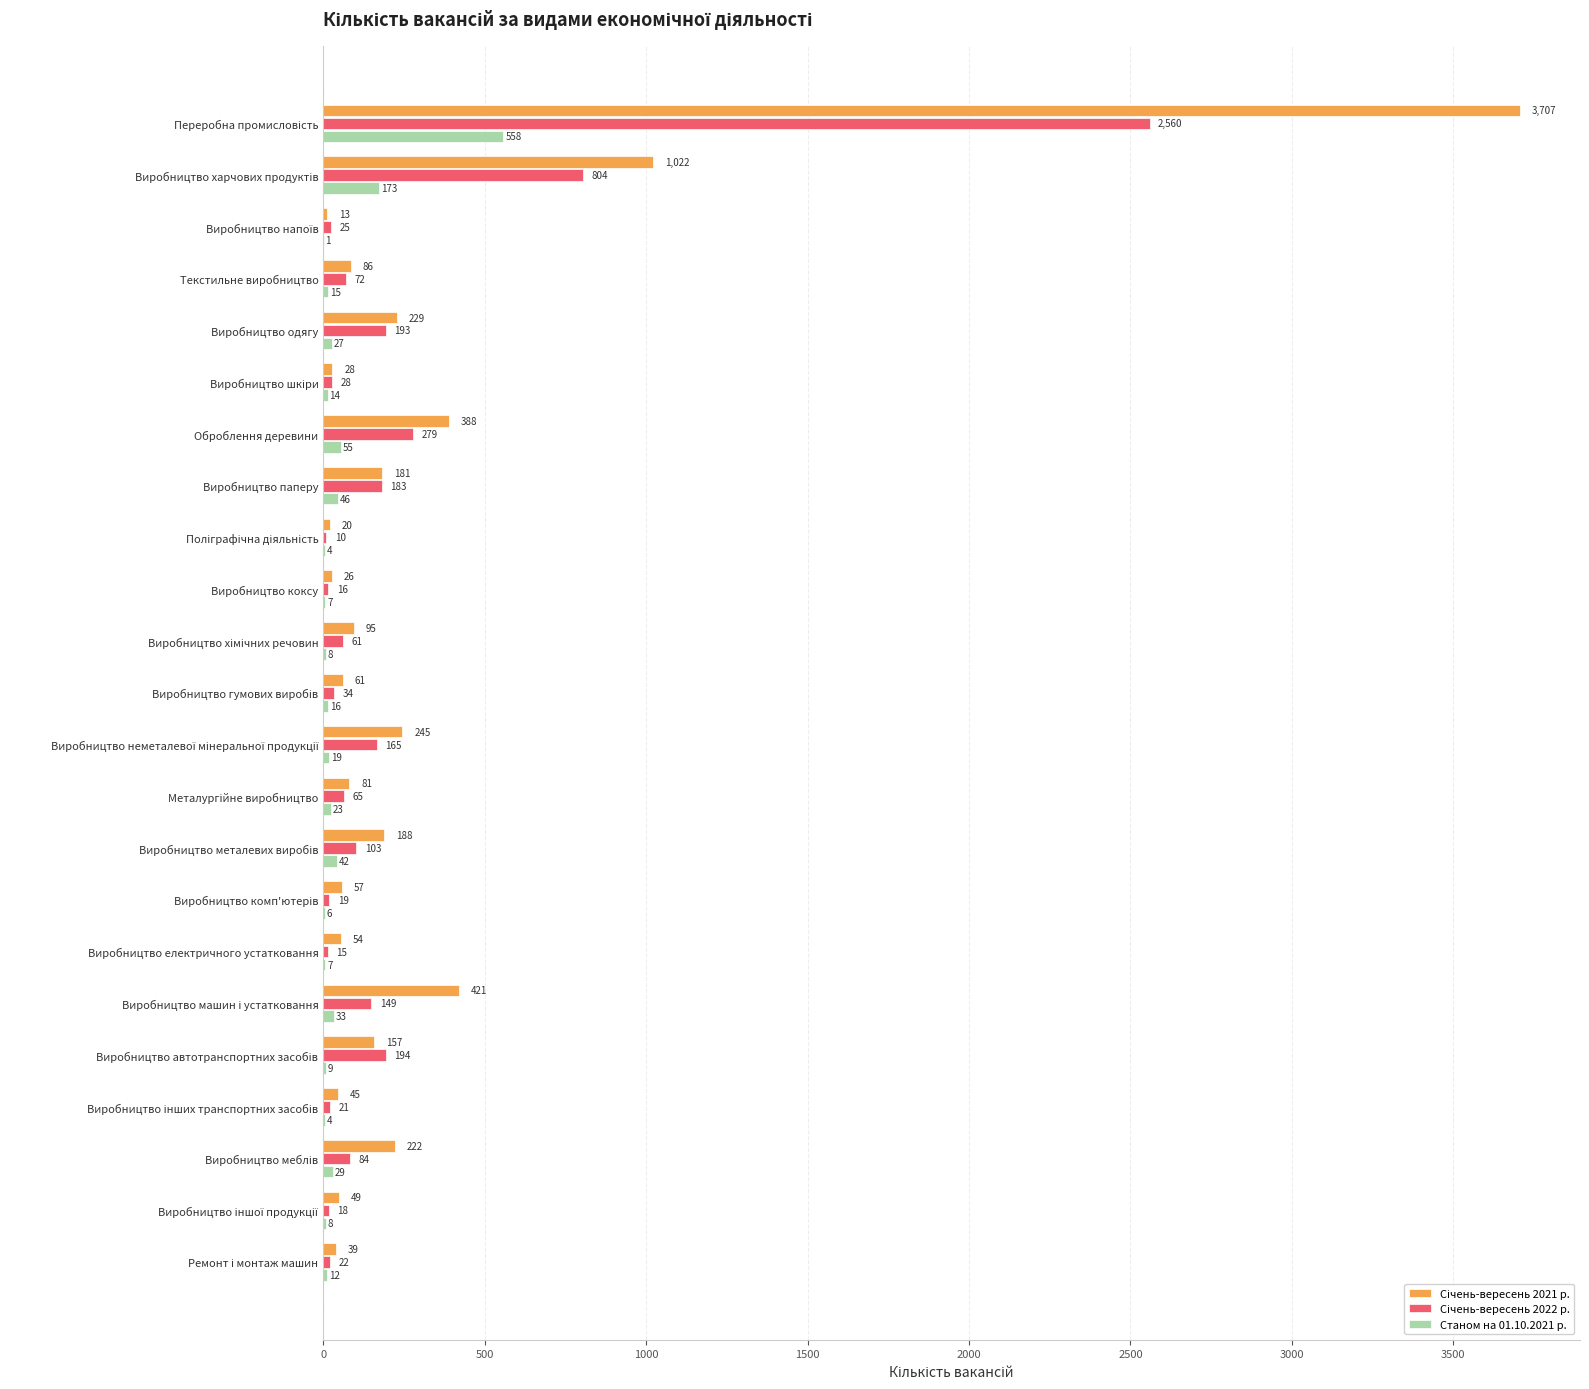

What is the greatest value displayed?

3707